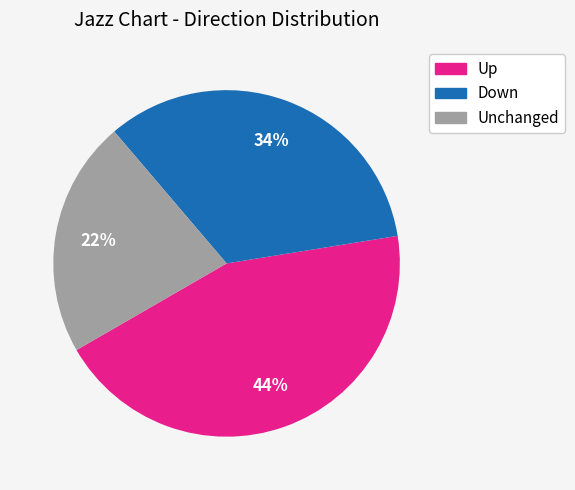

Which slice is the largest?

Up